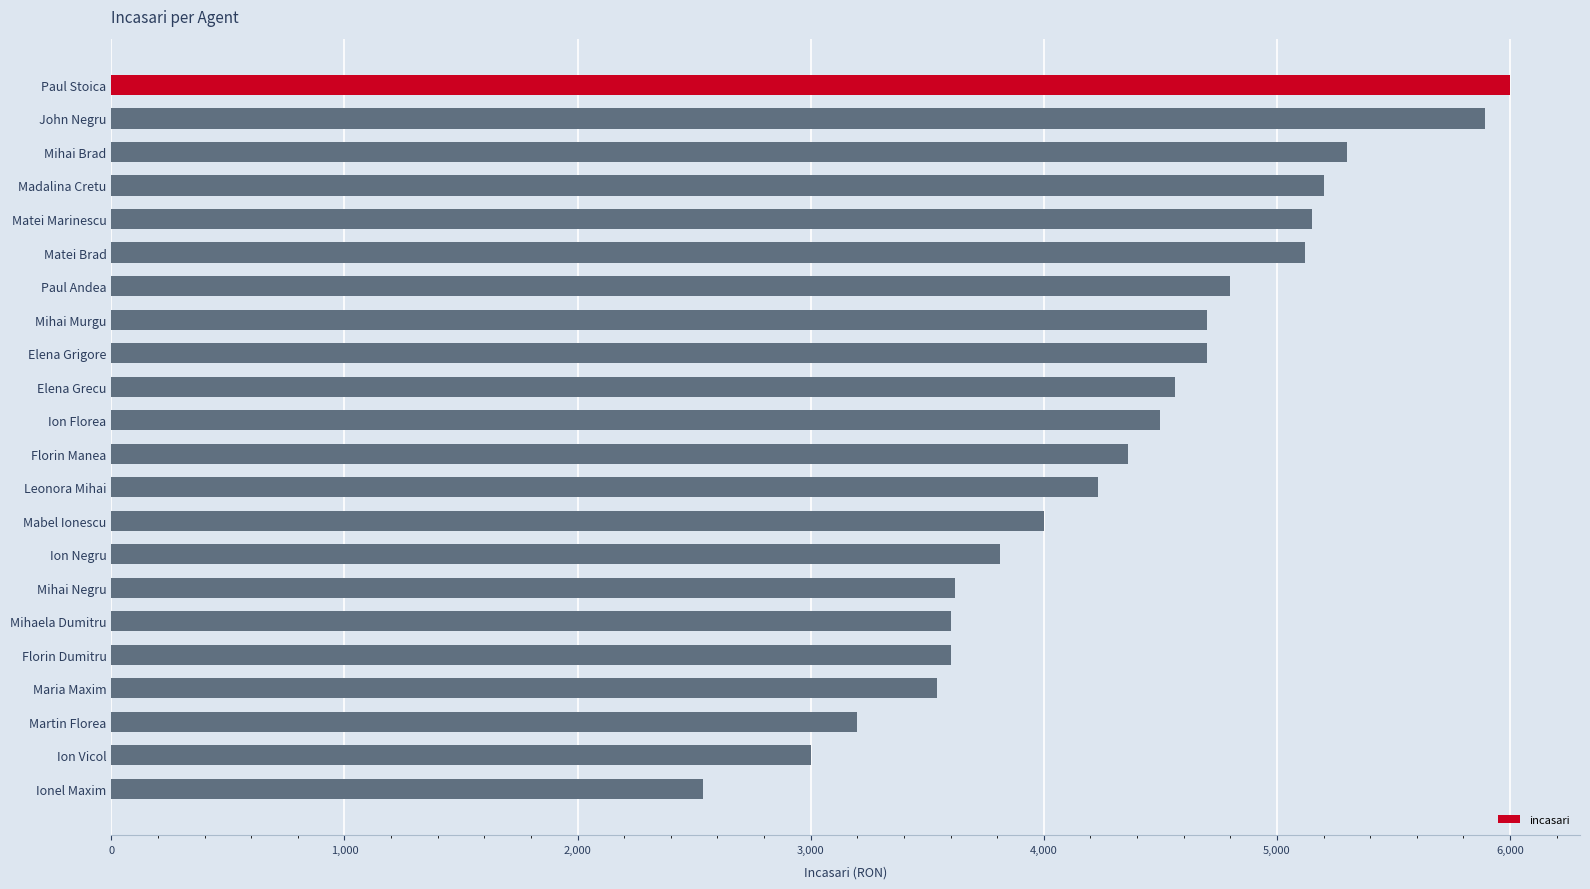

What is the label of the 15th bar from the bottom?

Mihai Murgu